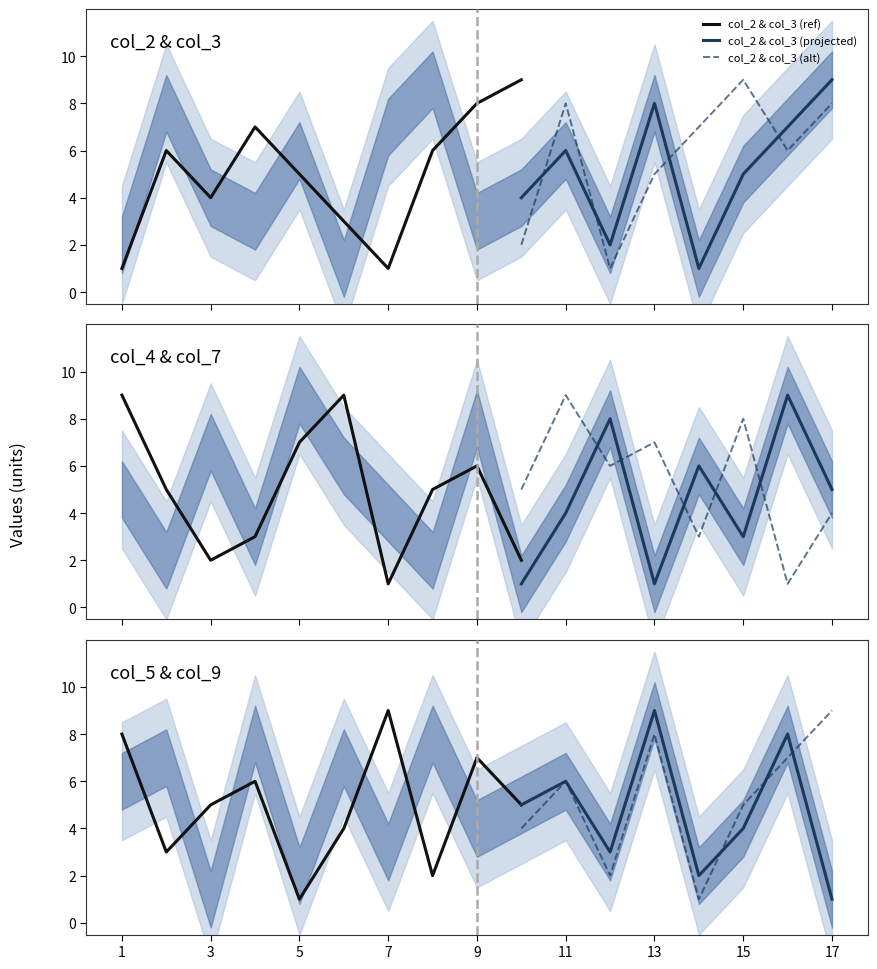

What is the greatest value displayed?

9